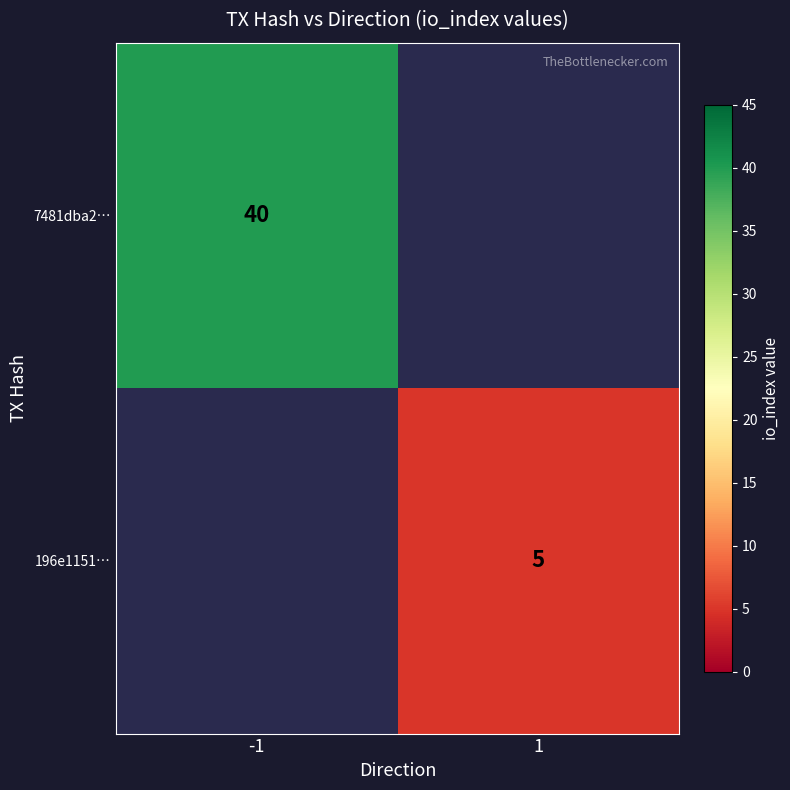

True or false: 196e1151… has a value of 2.2 at 1.

False